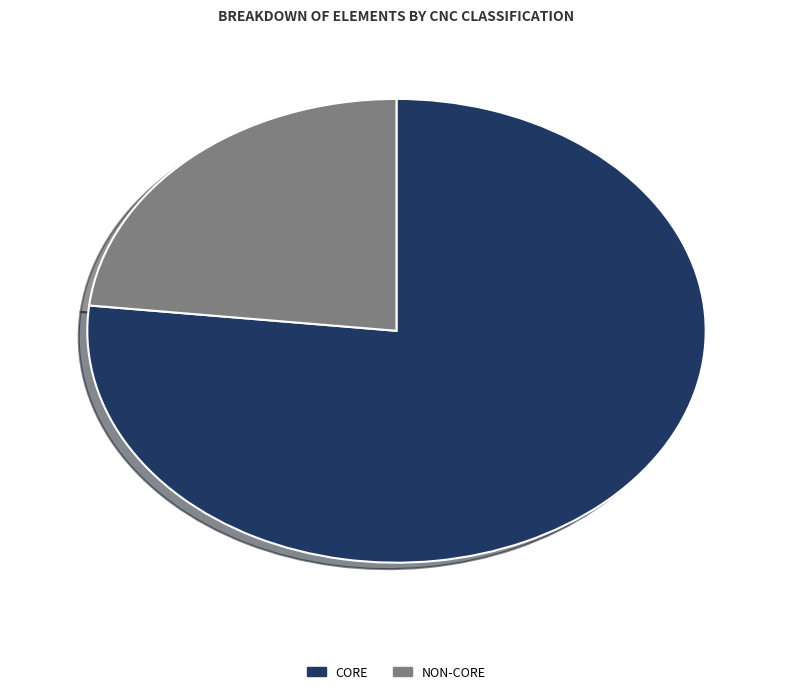

Is it true that NON-CORE is 23% of the pie?

True